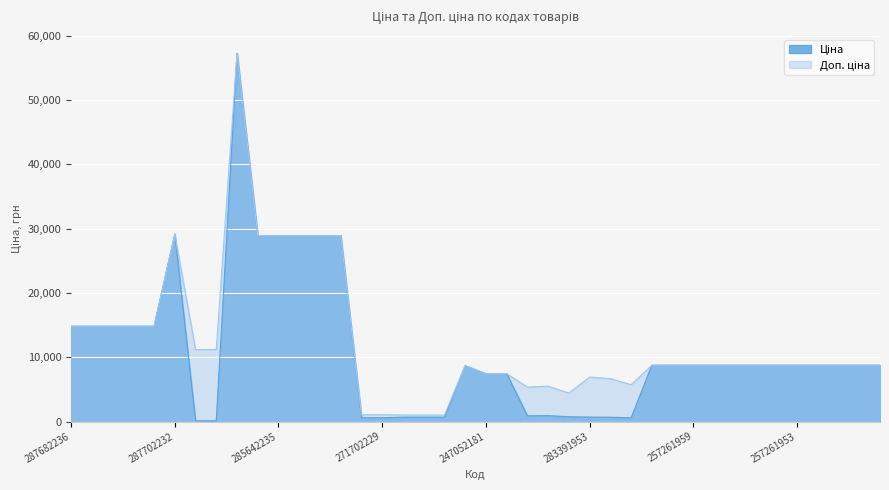

The Ціна series shows 12888.2 at 257261958. True or false?

False